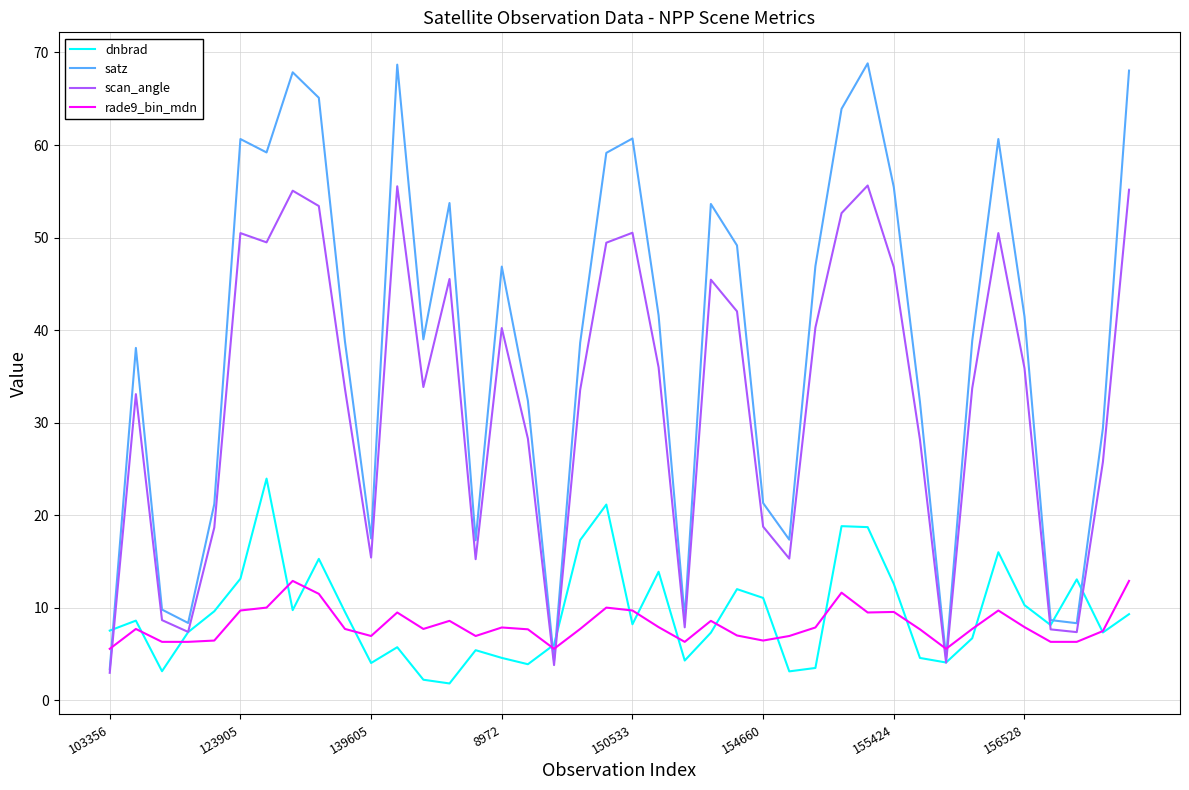

Which series has the largest total across all categories?

satz